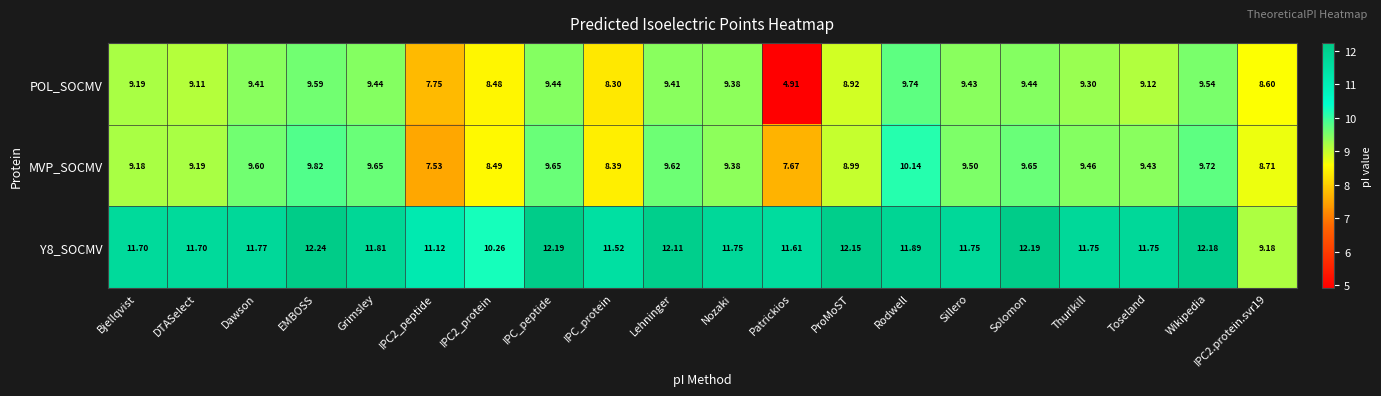

Which label corresponds to the largest value in the chart?

EMBOSS